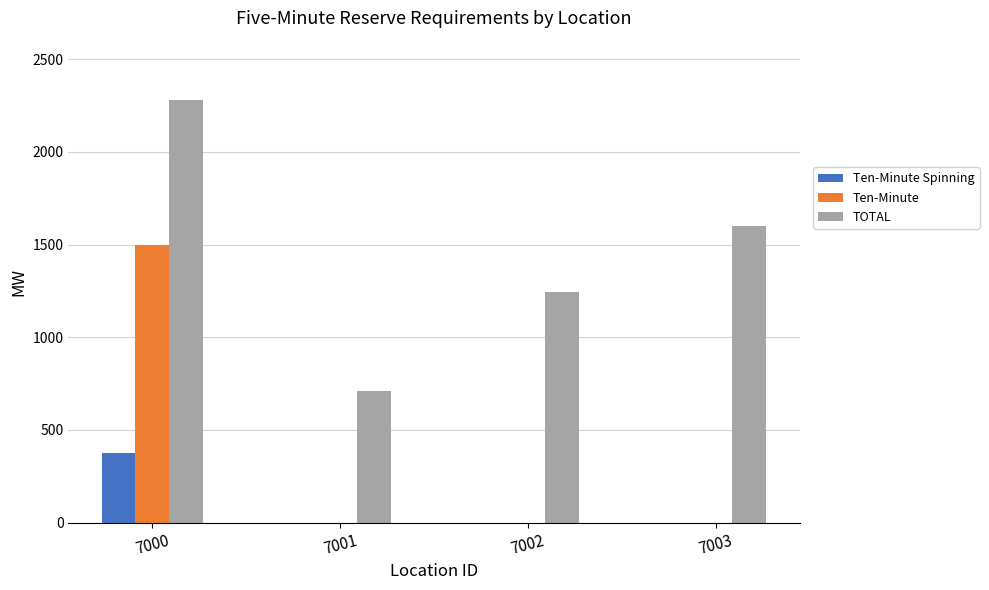

What are all the series names shown in the legend?

Ten-Minute Spinning, Ten-Minute, TOTAL